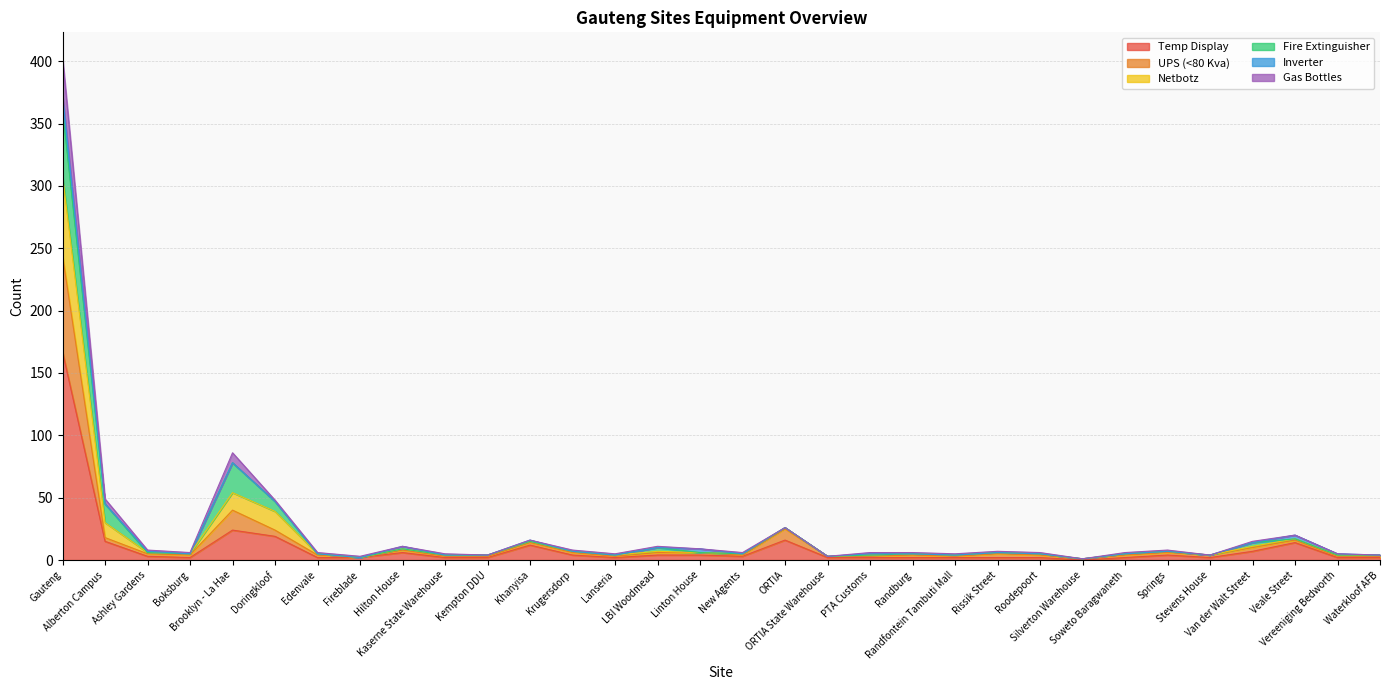

What is the value of the Temp Display point at the 30th from the left?

14